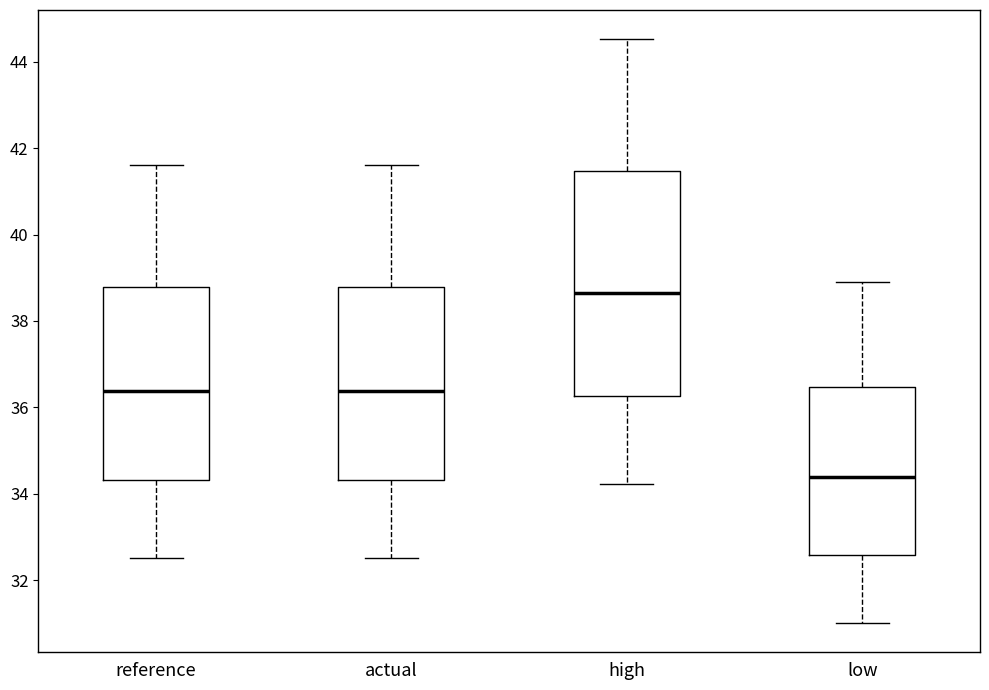

Reading left to right, transcribe this box plot: for each box, give where its median line is, the range the box spans, and where its two whiskers end, as read against the y-axis. The values are not printed on the chart, so give them approximately, as read against the axis.

reference: median 36.4, box 34.4 to 38.8, whiskers 32.6 to 41.6
actual: median 36.4, box 34.4 to 38.8, whiskers 32.6 to 41.6
high: median 38.6, box 36.2 to 41.4, whiskers 34.2 to 44.6
low: median 34.4, box 32.6 to 36.4, whiskers 31.0 to 38.8